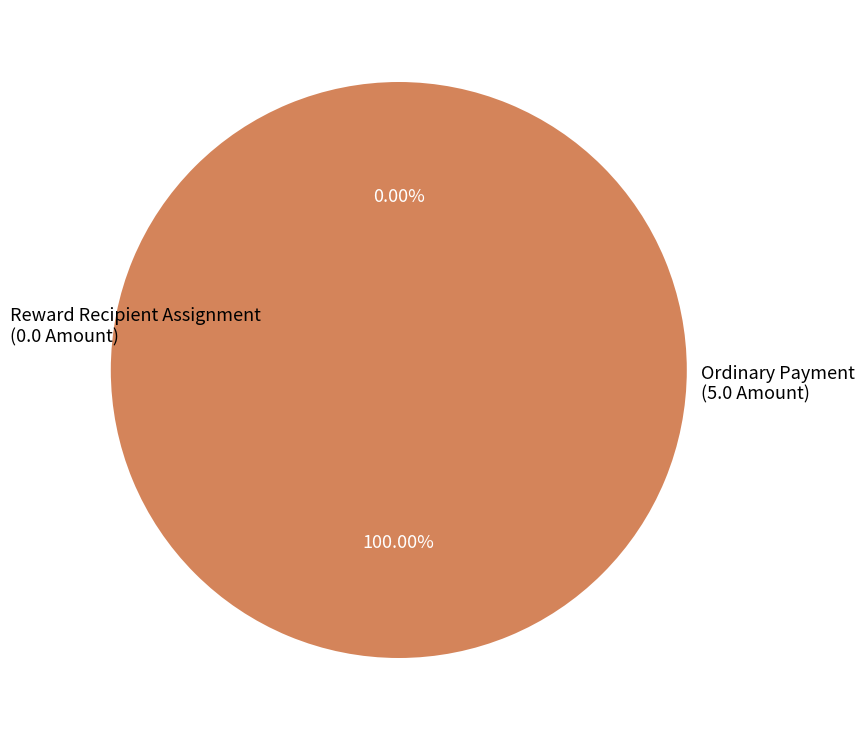

To the nearest percent, what is the average slice percentage?

50%